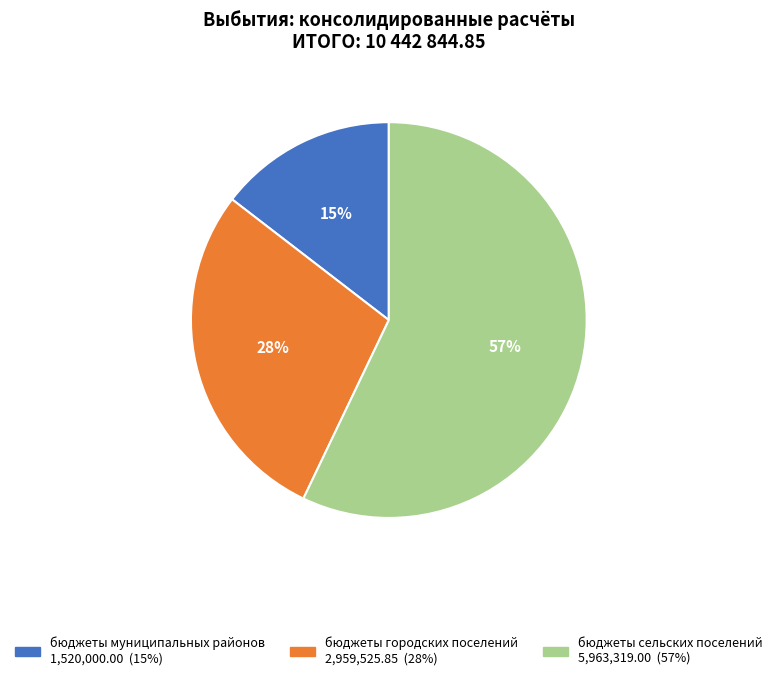

Do бюджеты сельских поселений and бюджеты городских поселений together represent more than half of the pie?

Yes